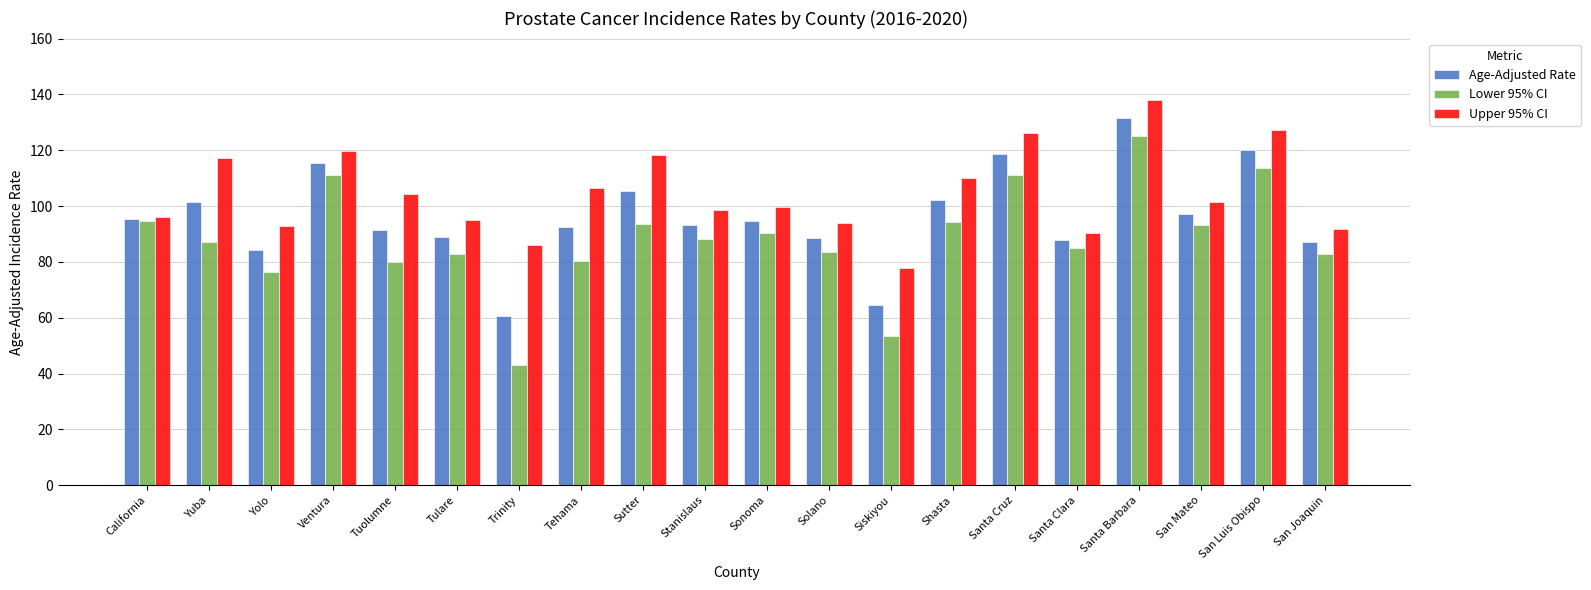

What is the difference between the highest and lowest values at San Mateo?

8.3